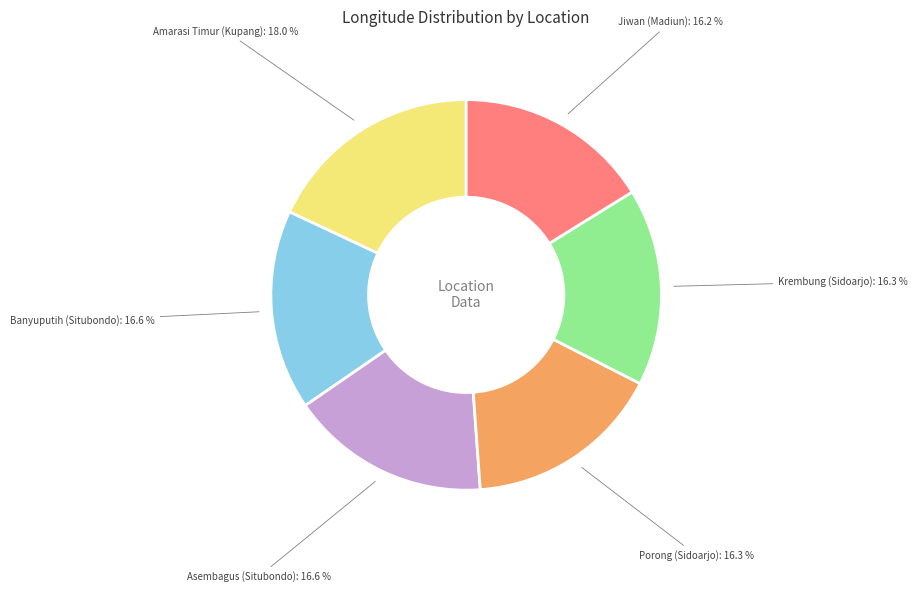

Does any single category account for the majority?

No